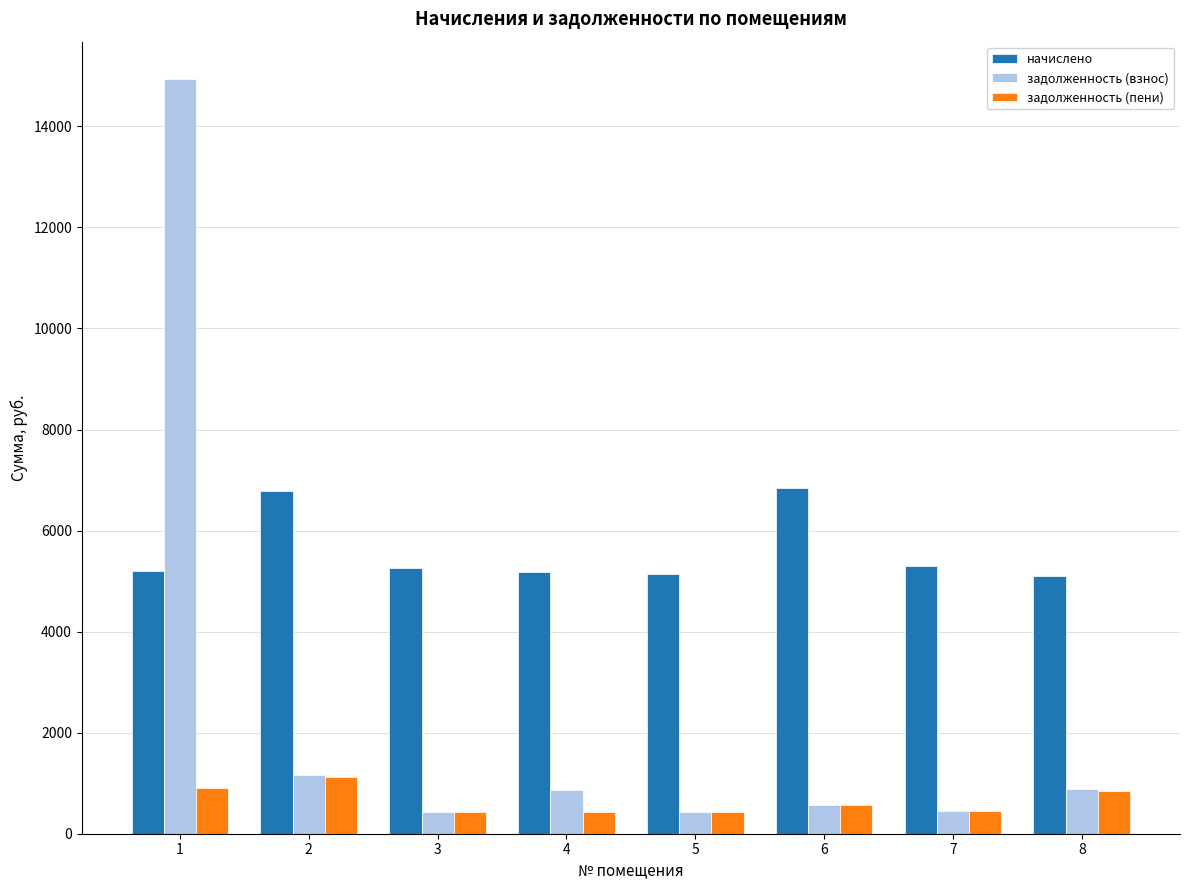

How many values in the задолженность (пени) series are below 570?

4